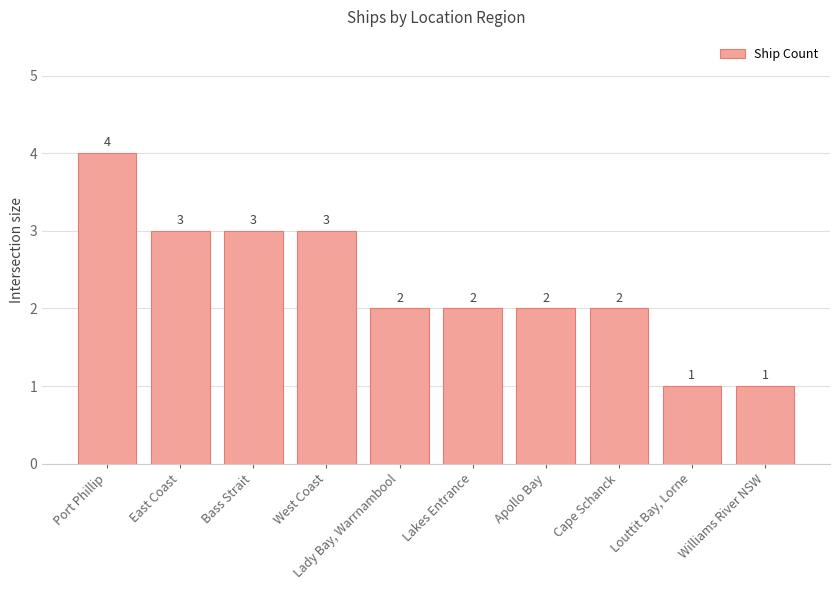

What is the change in value from Lakes Entrance to Williams River NSW?

-1